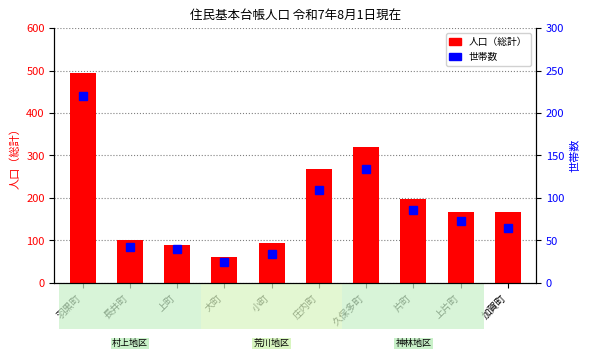

What is the highest value of the 人口（総計） series?

494